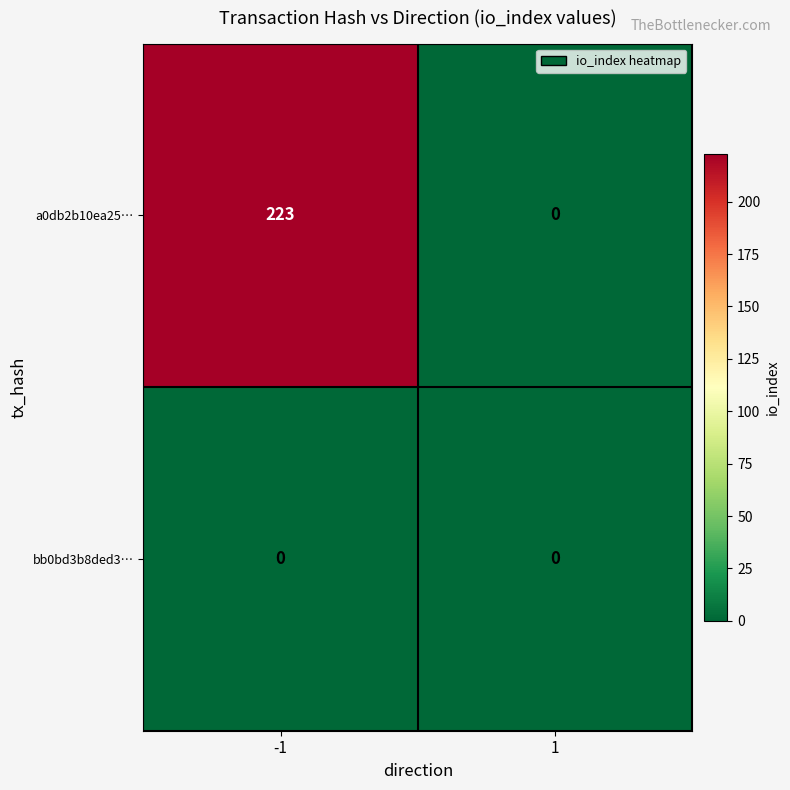

Between -1 and 1, which series saw the biggest shift?

a0db2b10ea25…